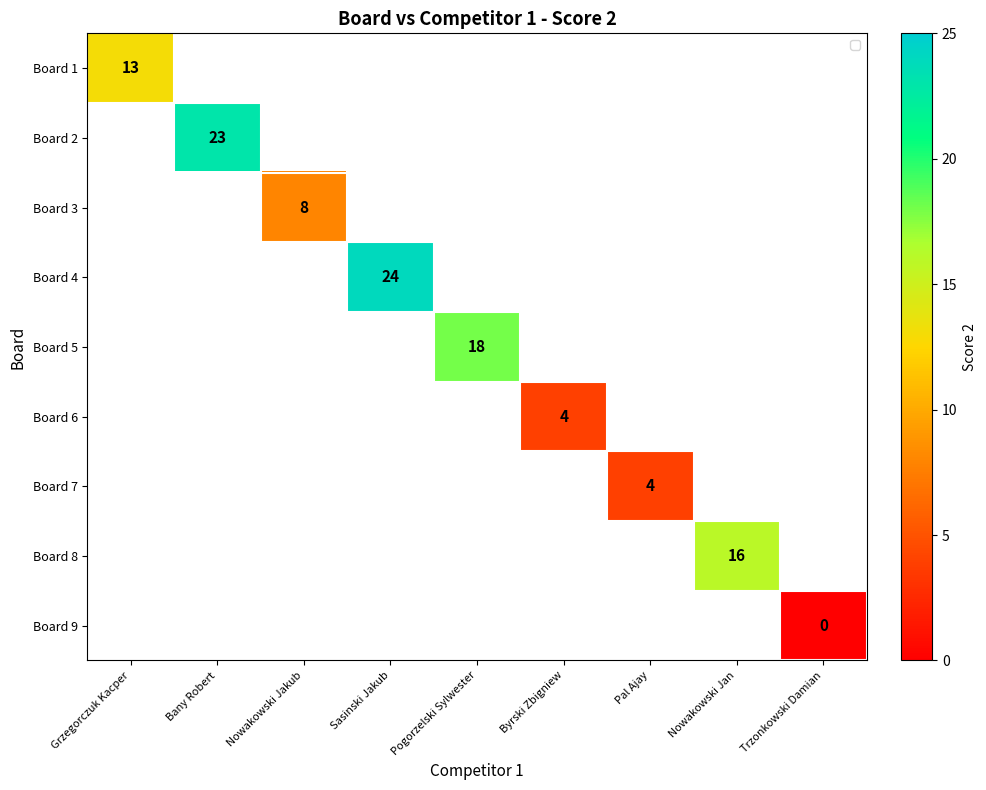

How many positive values does the Board 4 series have?

1